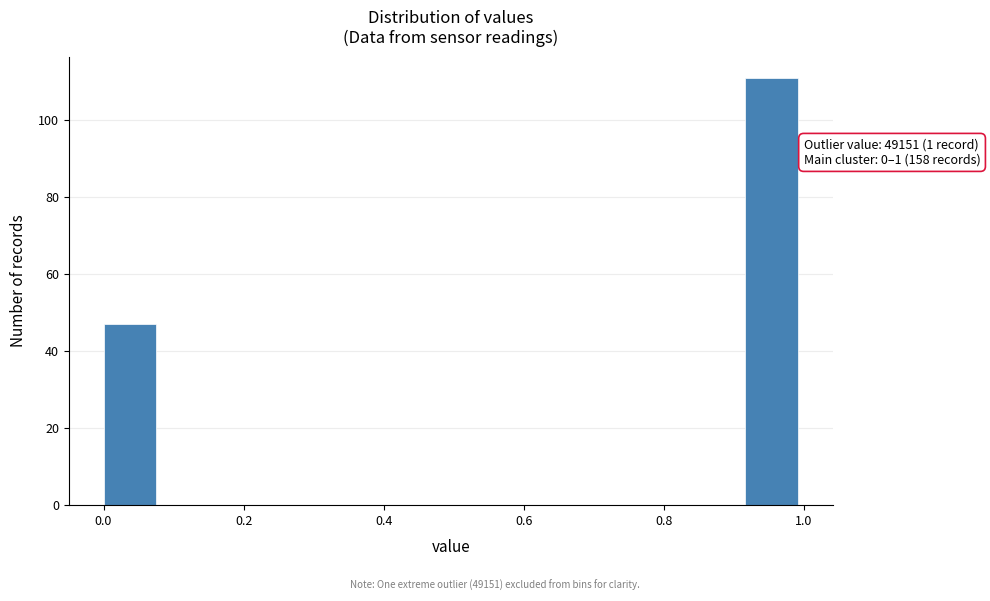

Which range on the x-axis has the tallest bar?

0.92 to 1.00